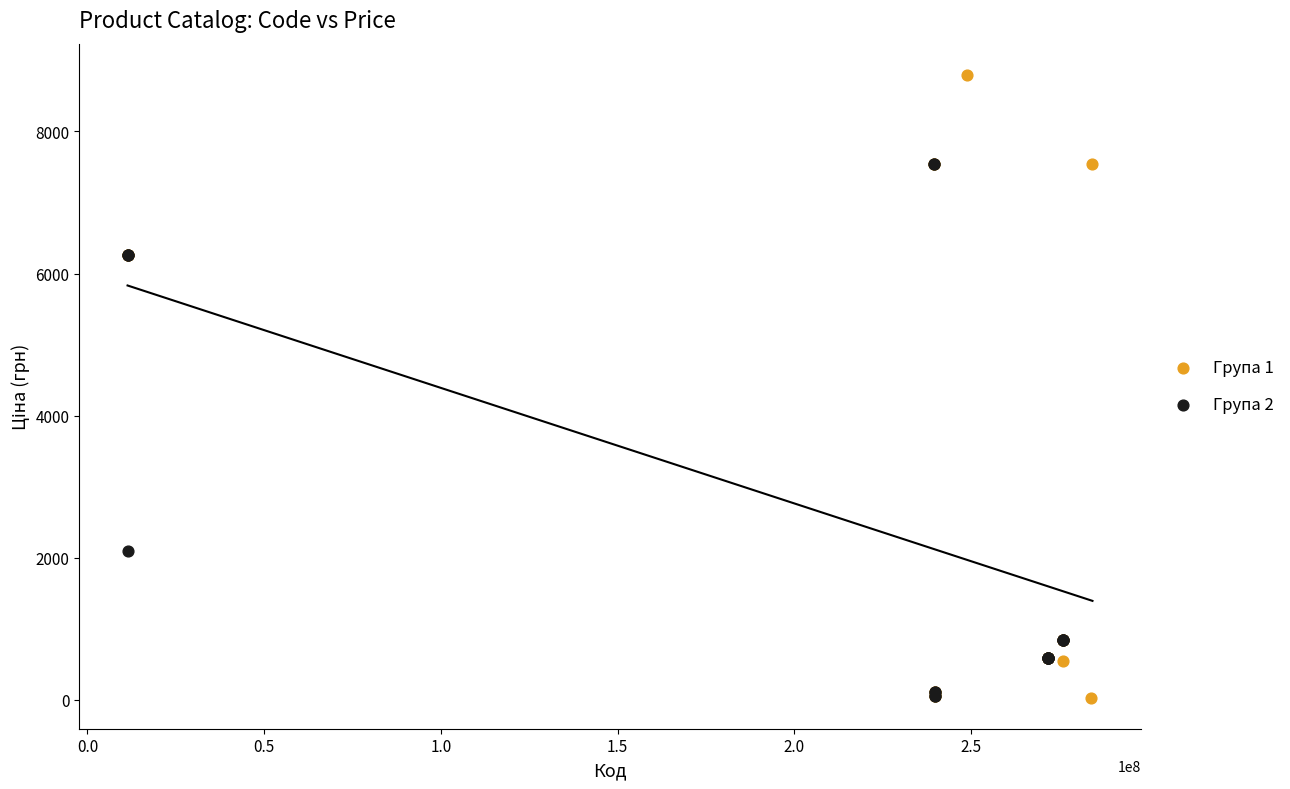

What are all the series names shown in the legend?

Група 1, Група 2